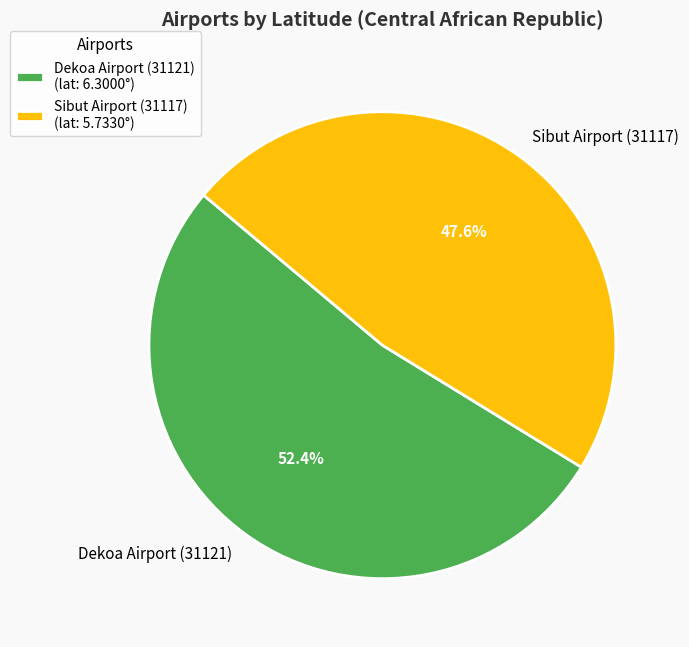

What is the ratio of the value at Dekoa Airport (31121) to the value at Sibut Airport (31117)?

1.1